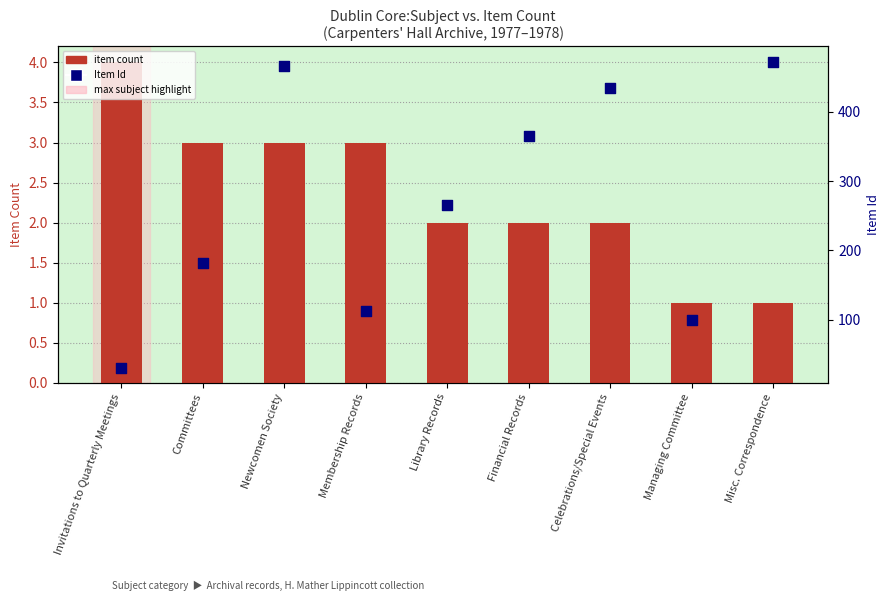

Which series has the largest total across all categories?

Item Id (legacy record number)